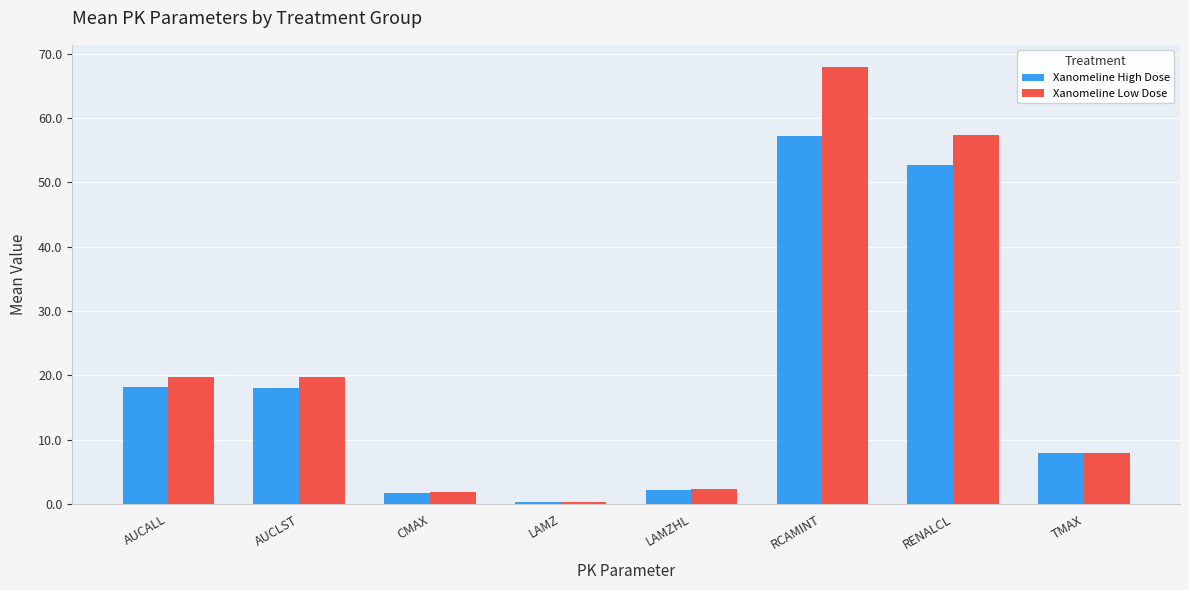

Which series has the largest total across all categories?

Xanomeline Low Dose